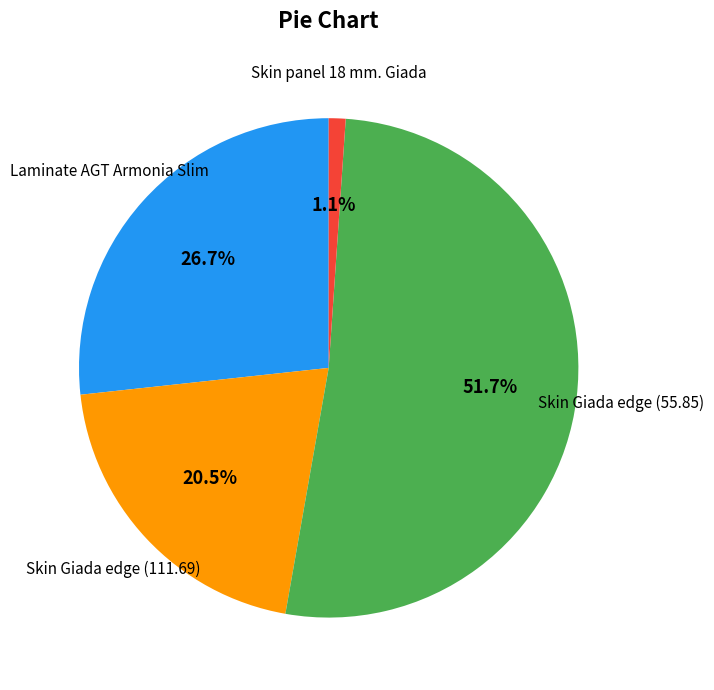

Does any single category account for the majority?

Yes